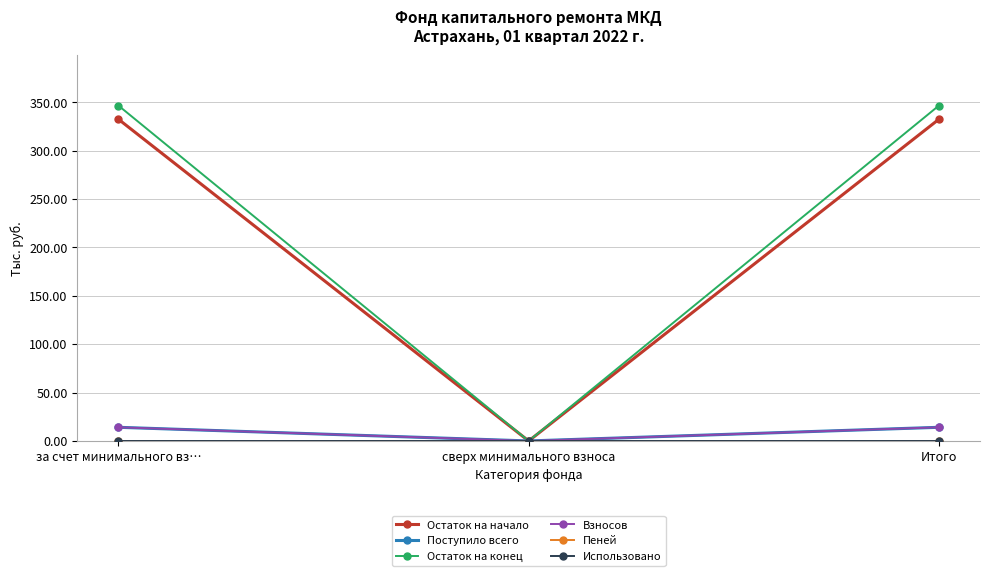

What is the difference between the highest and lowest values at за счет минимального вз…?

346.6